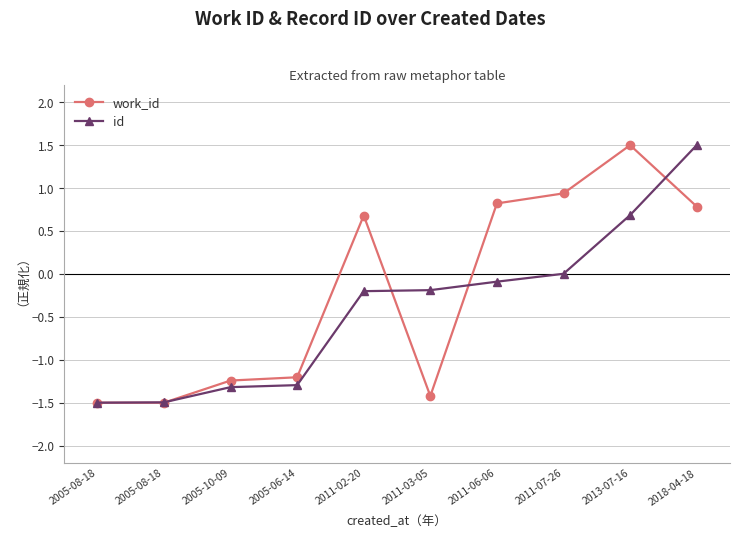

What is the difference between the maximum and minimum values in the id series?

3.0